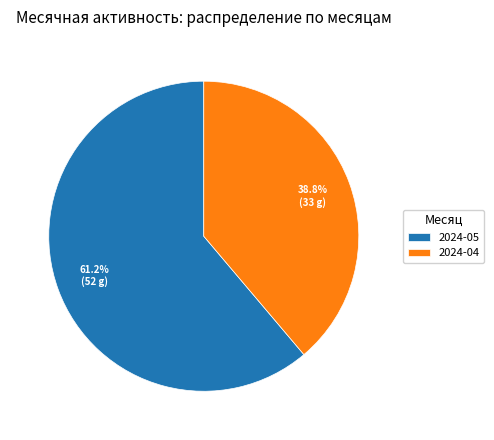

Rank the categories by value from lowest to highest.

2024-04, 2024-05